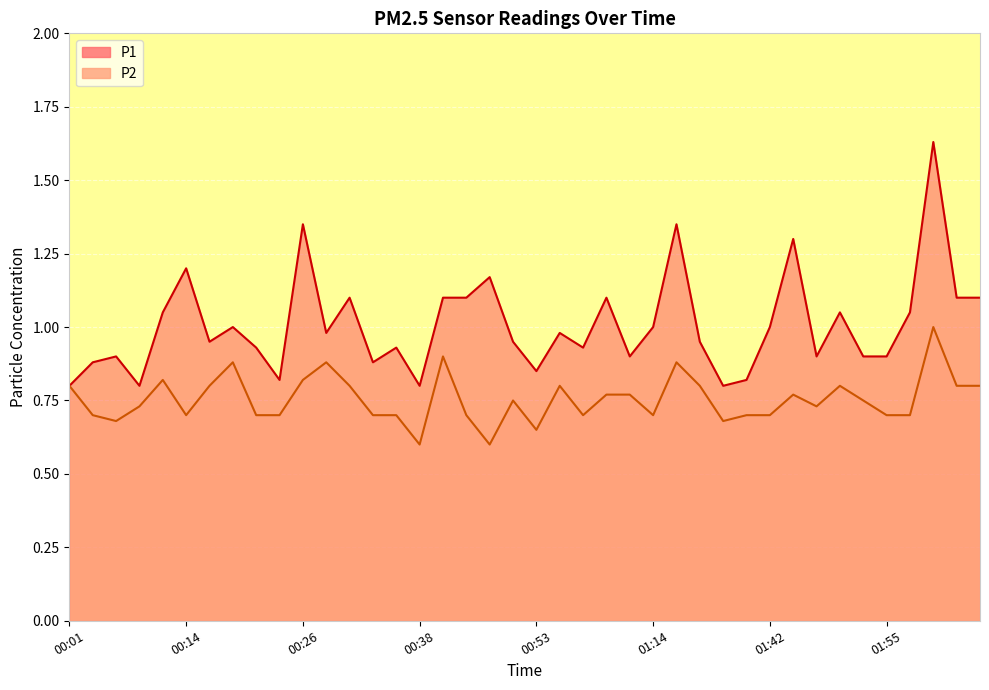

Reading left to right, extract all data points from this chart.

P1: 0.8	0.9	0.9	0.8	1.1	1.2	0.9	1.0	0.9	0.8	1.4	1.0	1.1	0.9	0.9	0.8	1.1	1.1	1.2	0.9	0.8	1.0	0.9	1.1	0.9	1.0	1.4	0.9	0.8	0.8	1.0	1.3	0.9	1.1	0.9	0.9	1.1	1.6	1.1	1.1
P2: 0.8	0.7	0.7	0.7	0.8	0.7	0.8	0.9	0.7	0.7	0.8	0.9	0.8	0.7	0.7	0.6	0.9	0.7	0.6	0.8	0.7	0.8	0.7	0.8	0.8	0.7	0.9	0.8	0.7	0.7	0.7	0.8	0.7	0.8	0.8	0.7	0.7	1.0	0.8	0.8